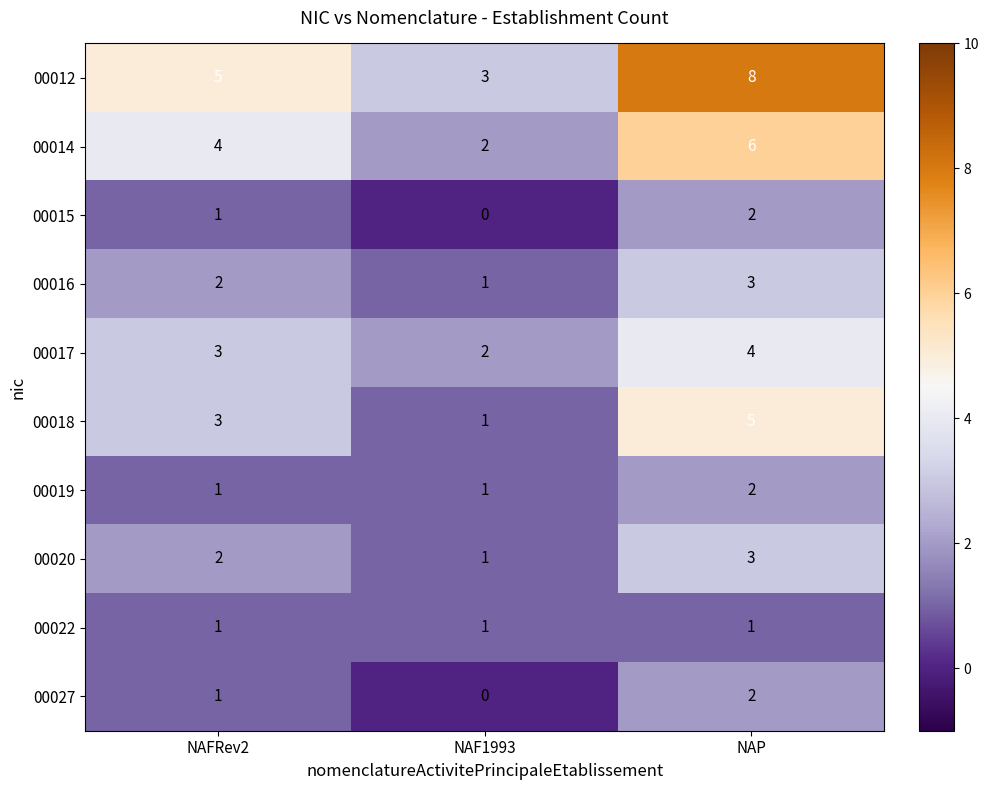

At which label is 00012 closest to 5?

NAFRev2